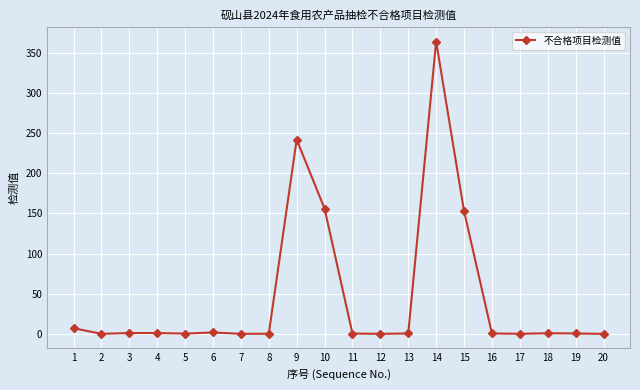

How many lines are shown in the chart?

1